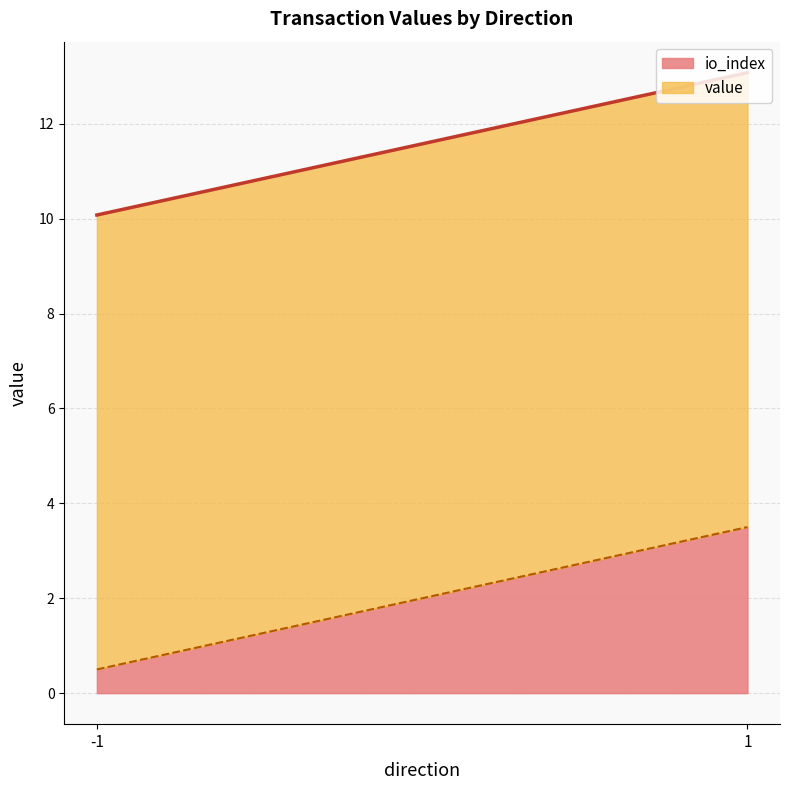

At which label does io_index first exceed 1?

1